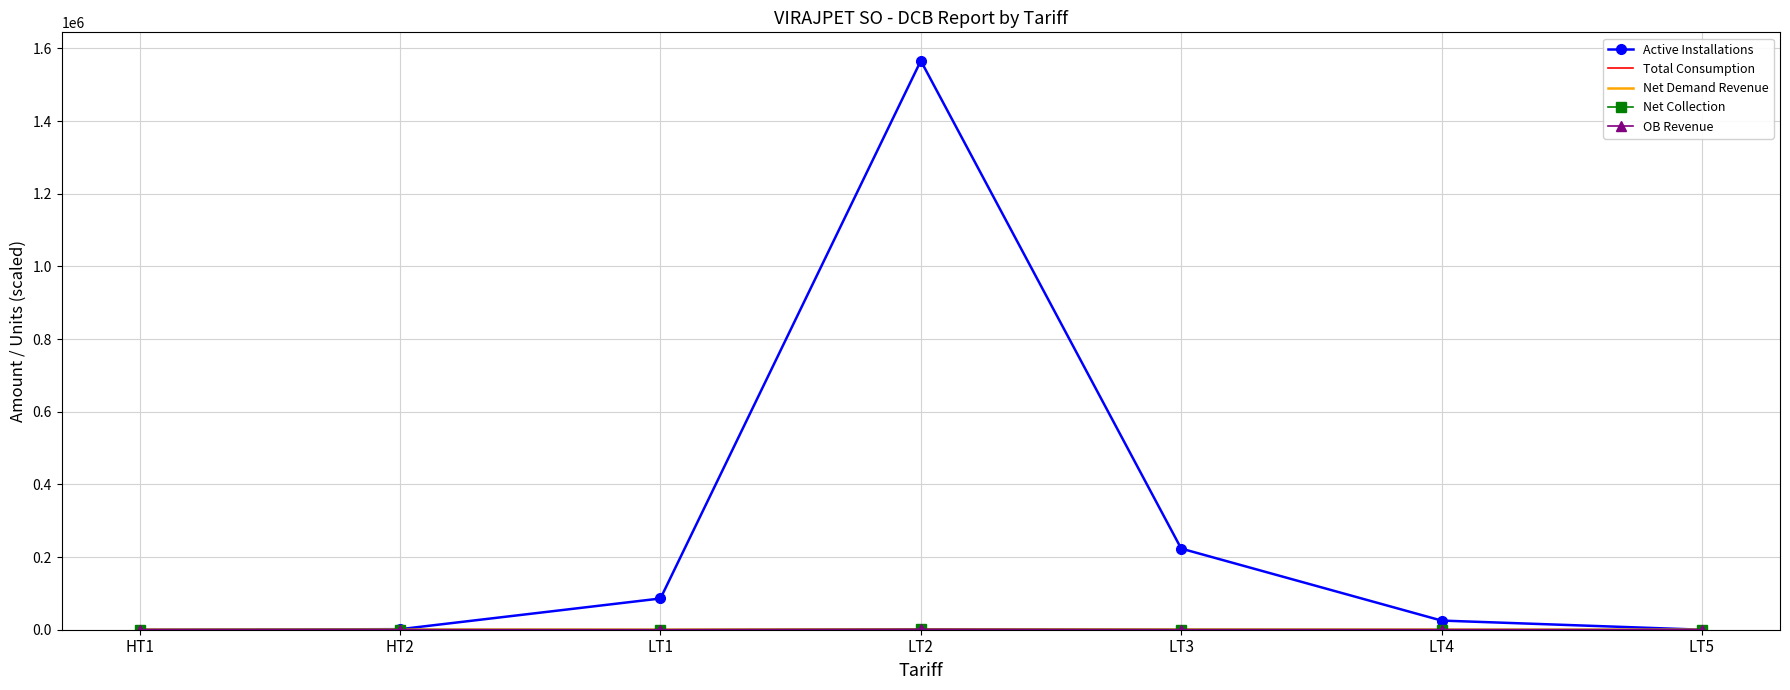

The value of Active Installations at LT2 is 440835.3. True or false?

False